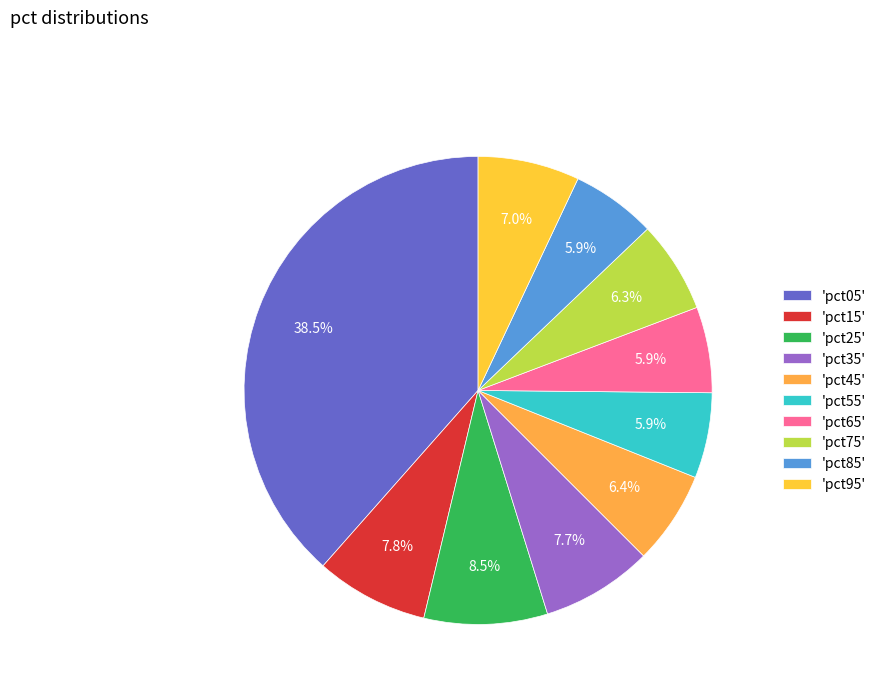

What is the largest slice in the pie chart?

'pct05'